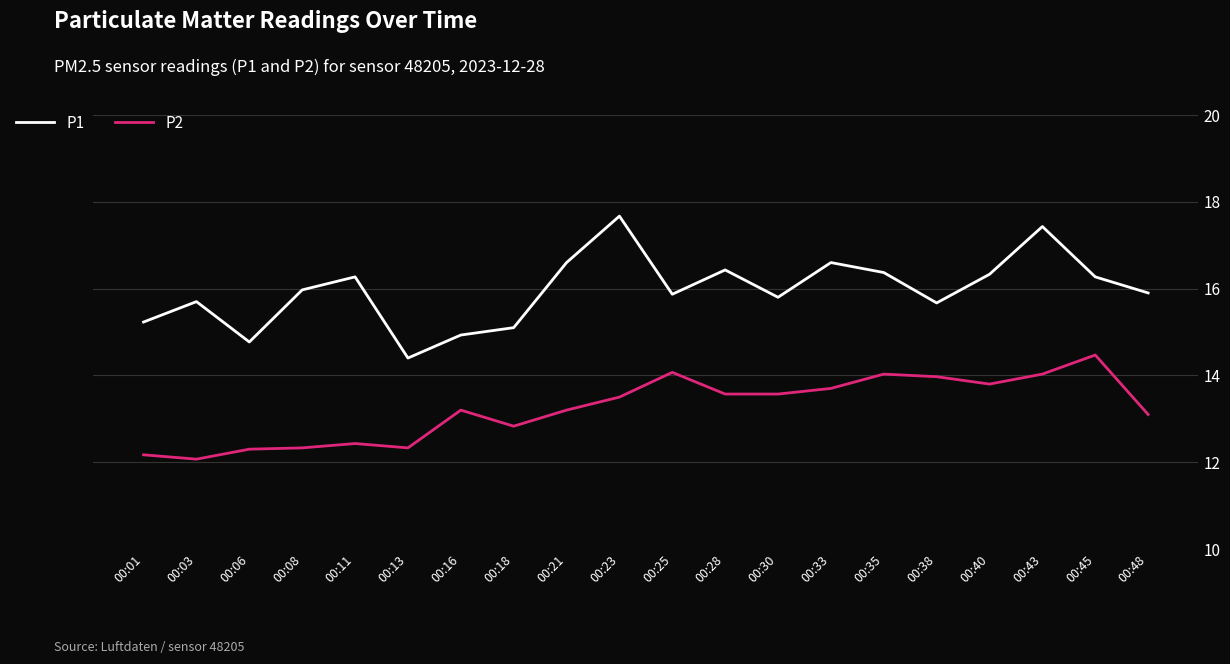

Reading left to right, transcribe all the data shown in this chart.

P1: 15.2	15.7	14.8	16.0	16.3	14.4	14.9	15.1	16.6	17.7	15.9	16.4	15.8	16.6	16.4	15.7	16.3	17.4	16.3	15.9
P2: 12.2	12.1	12.3	12.3	12.4	12.3	13.2	12.8	13.2	13.5	14.1	13.6	13.6	13.7	14.0	14.0	13.8	14.0	14.5	13.1